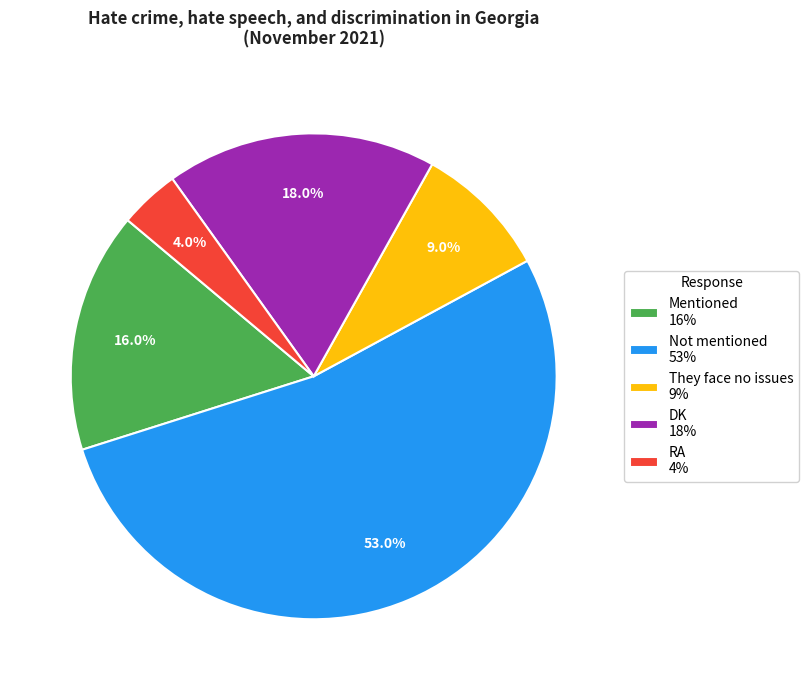

Which category has the smallest portion of the pie?

RA